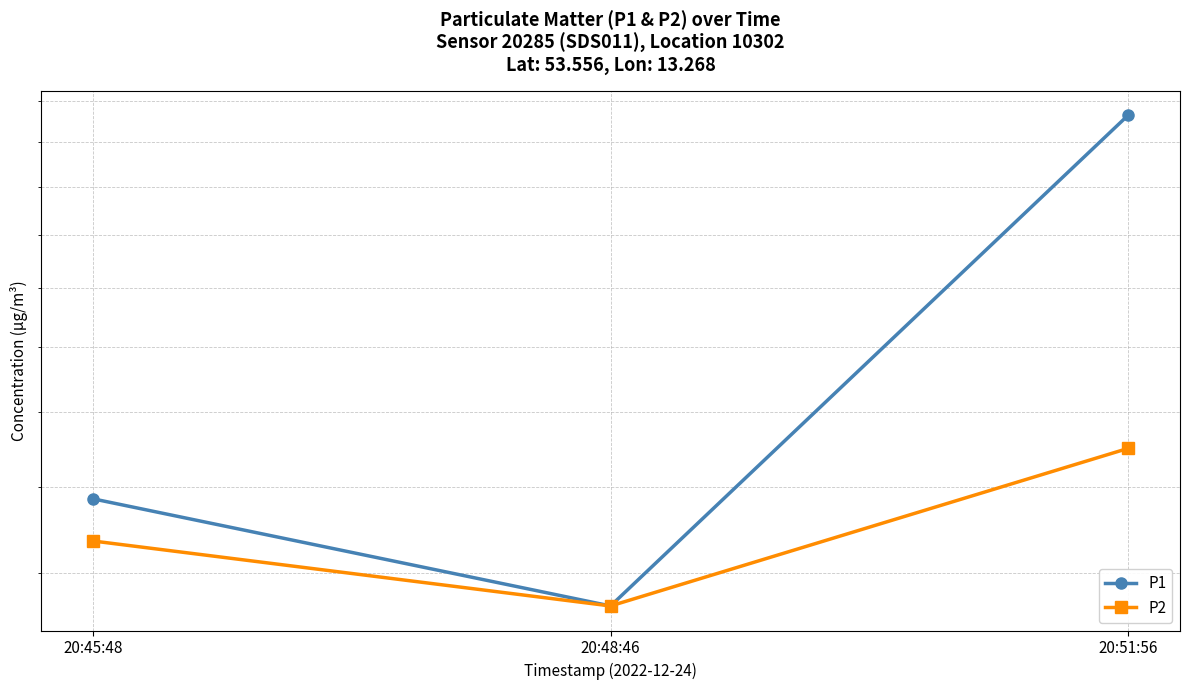

What is the label of the 2nd point from the right?

20:48:46